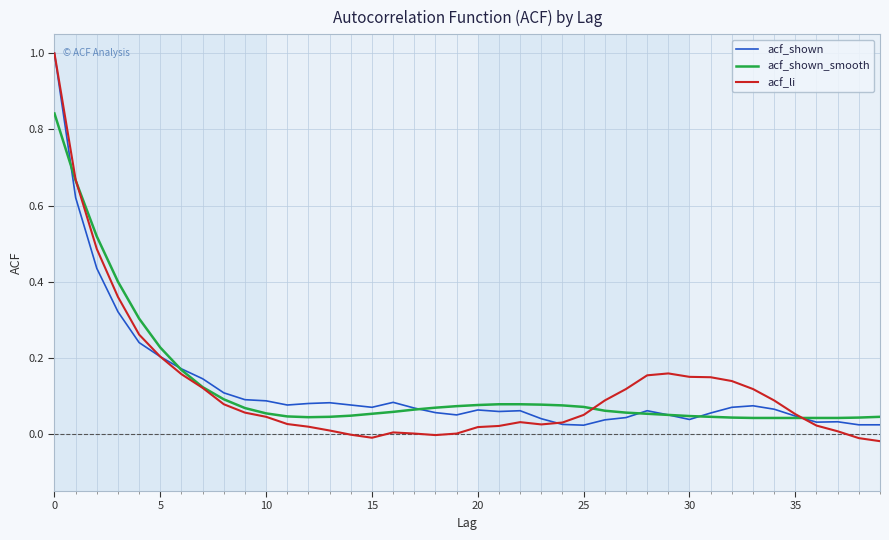

Which series has the largest range (max minus min)?

acf_li